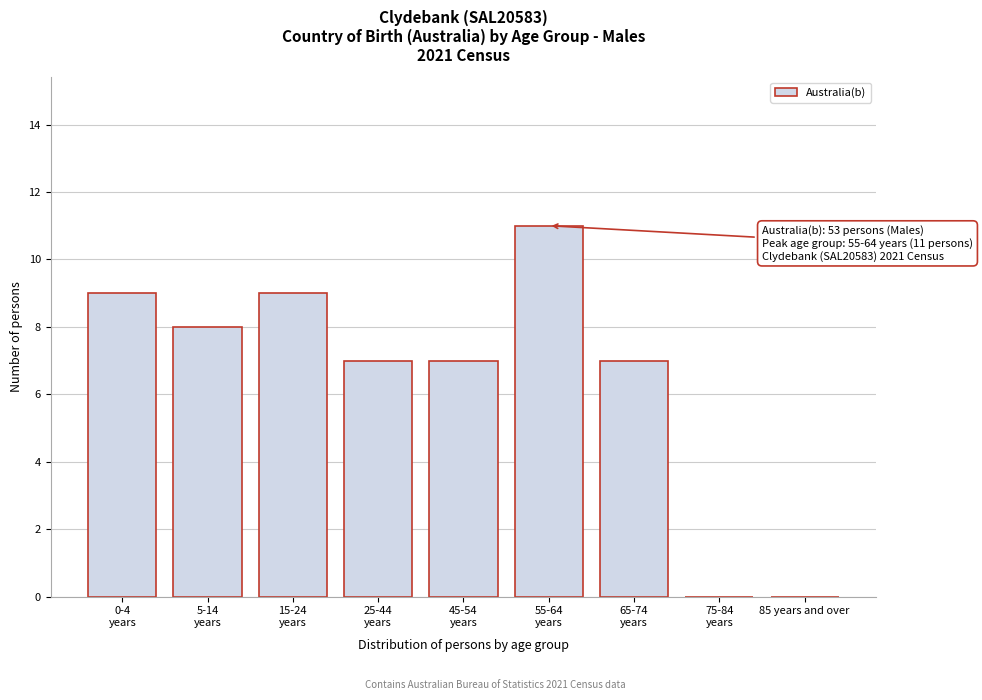

What is the sum of all values?

58